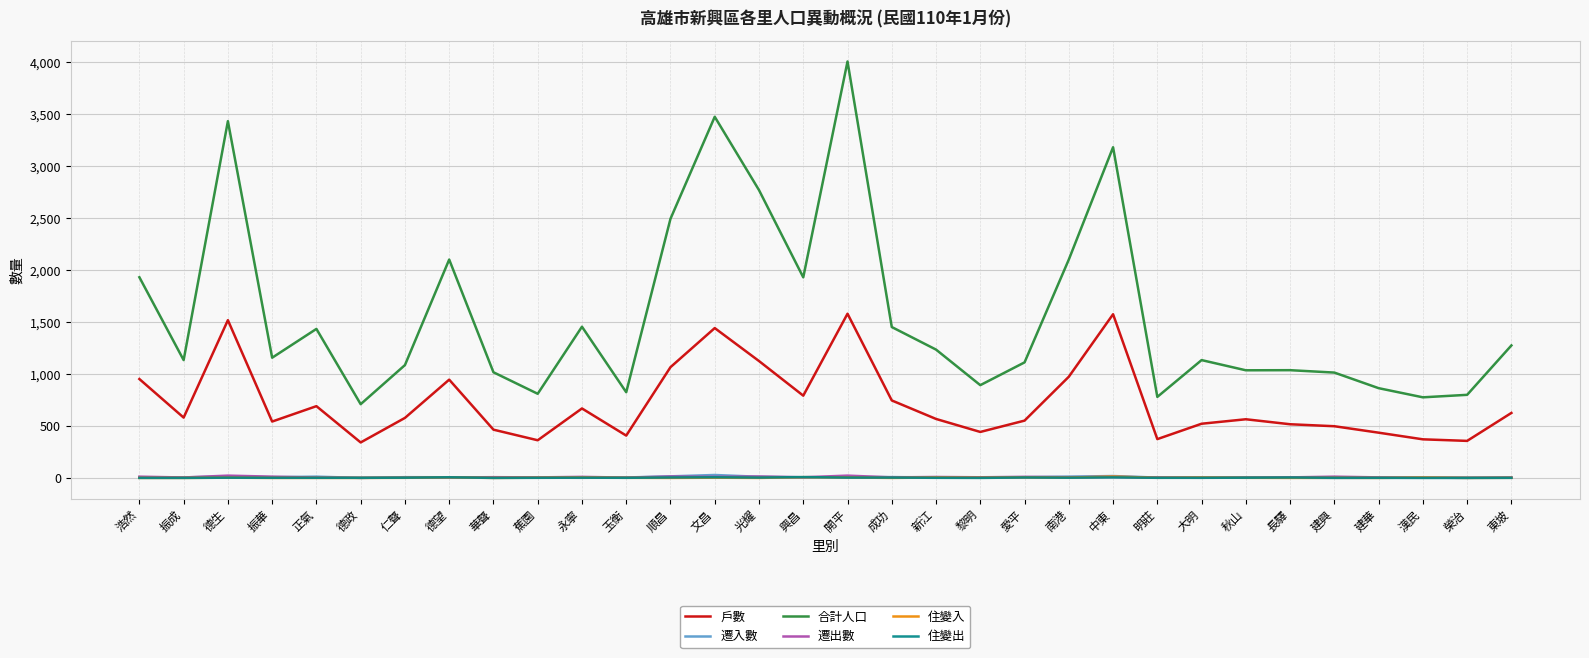

True or false: 住變出 and 戶數 cross at least once.

False